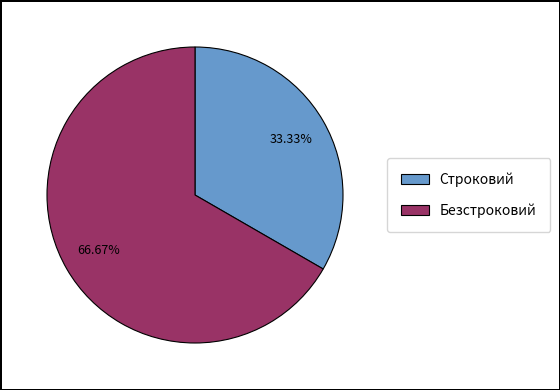

How many slices are in this pie chart?

2